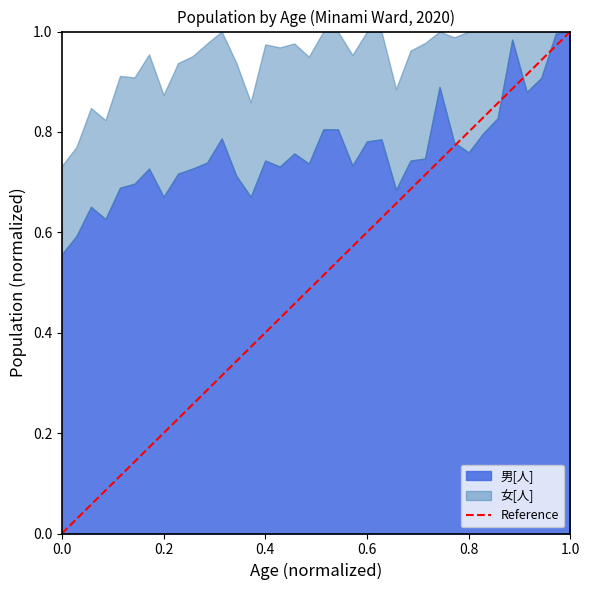

What is the difference between the maximum and minimum values?

1